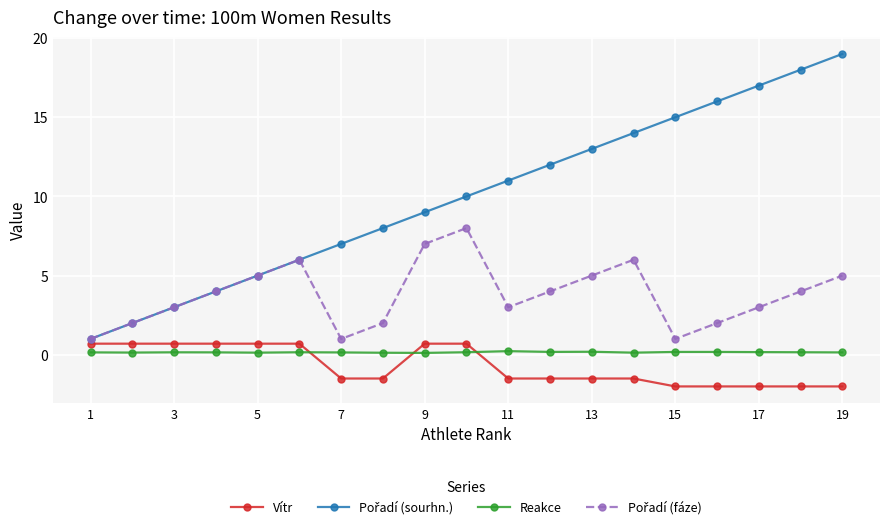

What is the minimum value shown in the chart?

-2.0